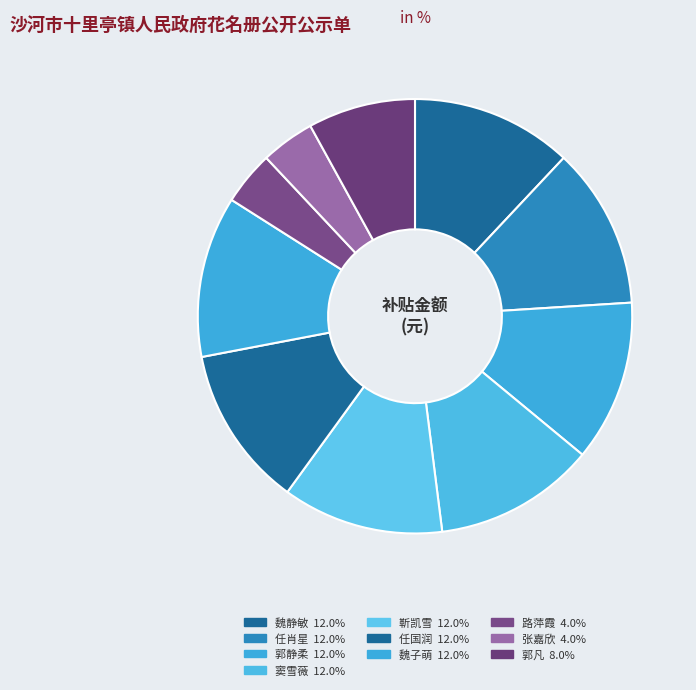

True or false: 靳凯雪 accounts for 12% of the total.

True